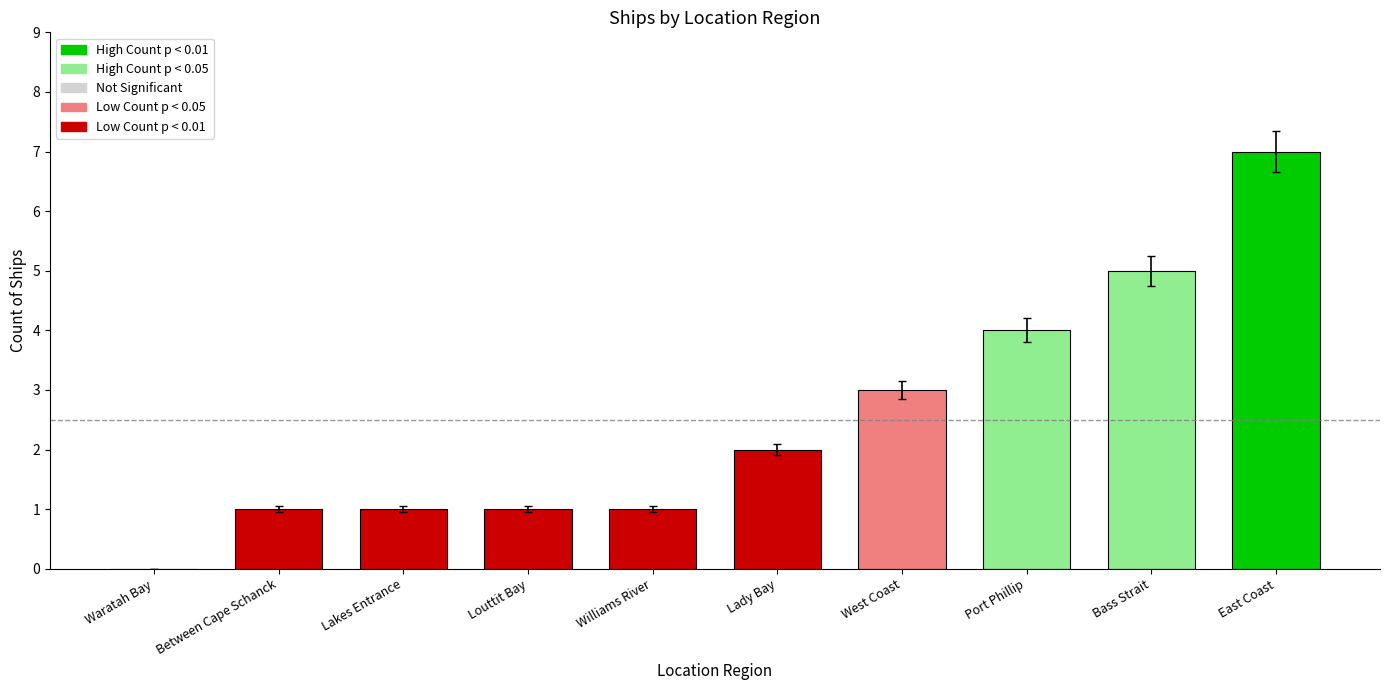

At which category does the chart reach its peak across all series?

East Coast